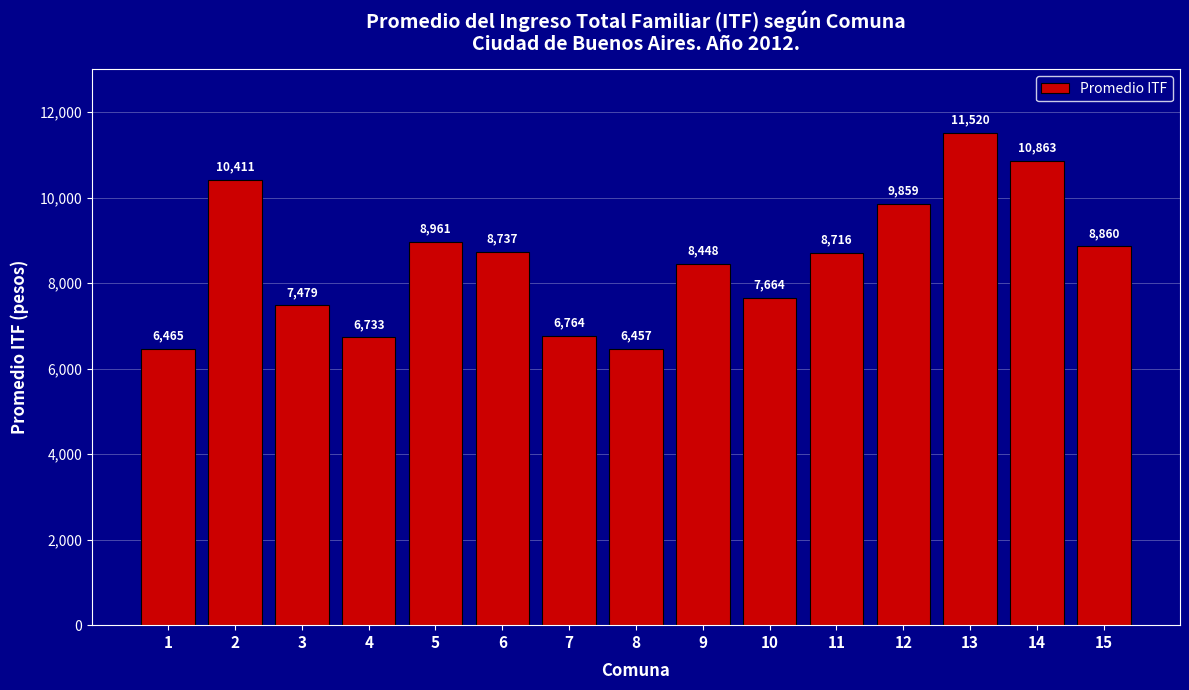

Reading left to right, what are all the values shown in this chart?

1=6465	2=10411	3=7479	4=6733	5=8961	6=8737	7=6764	8=6457	9=8448	10=7664	11=8716	12=9859	13=11520	14=10863	15=8860